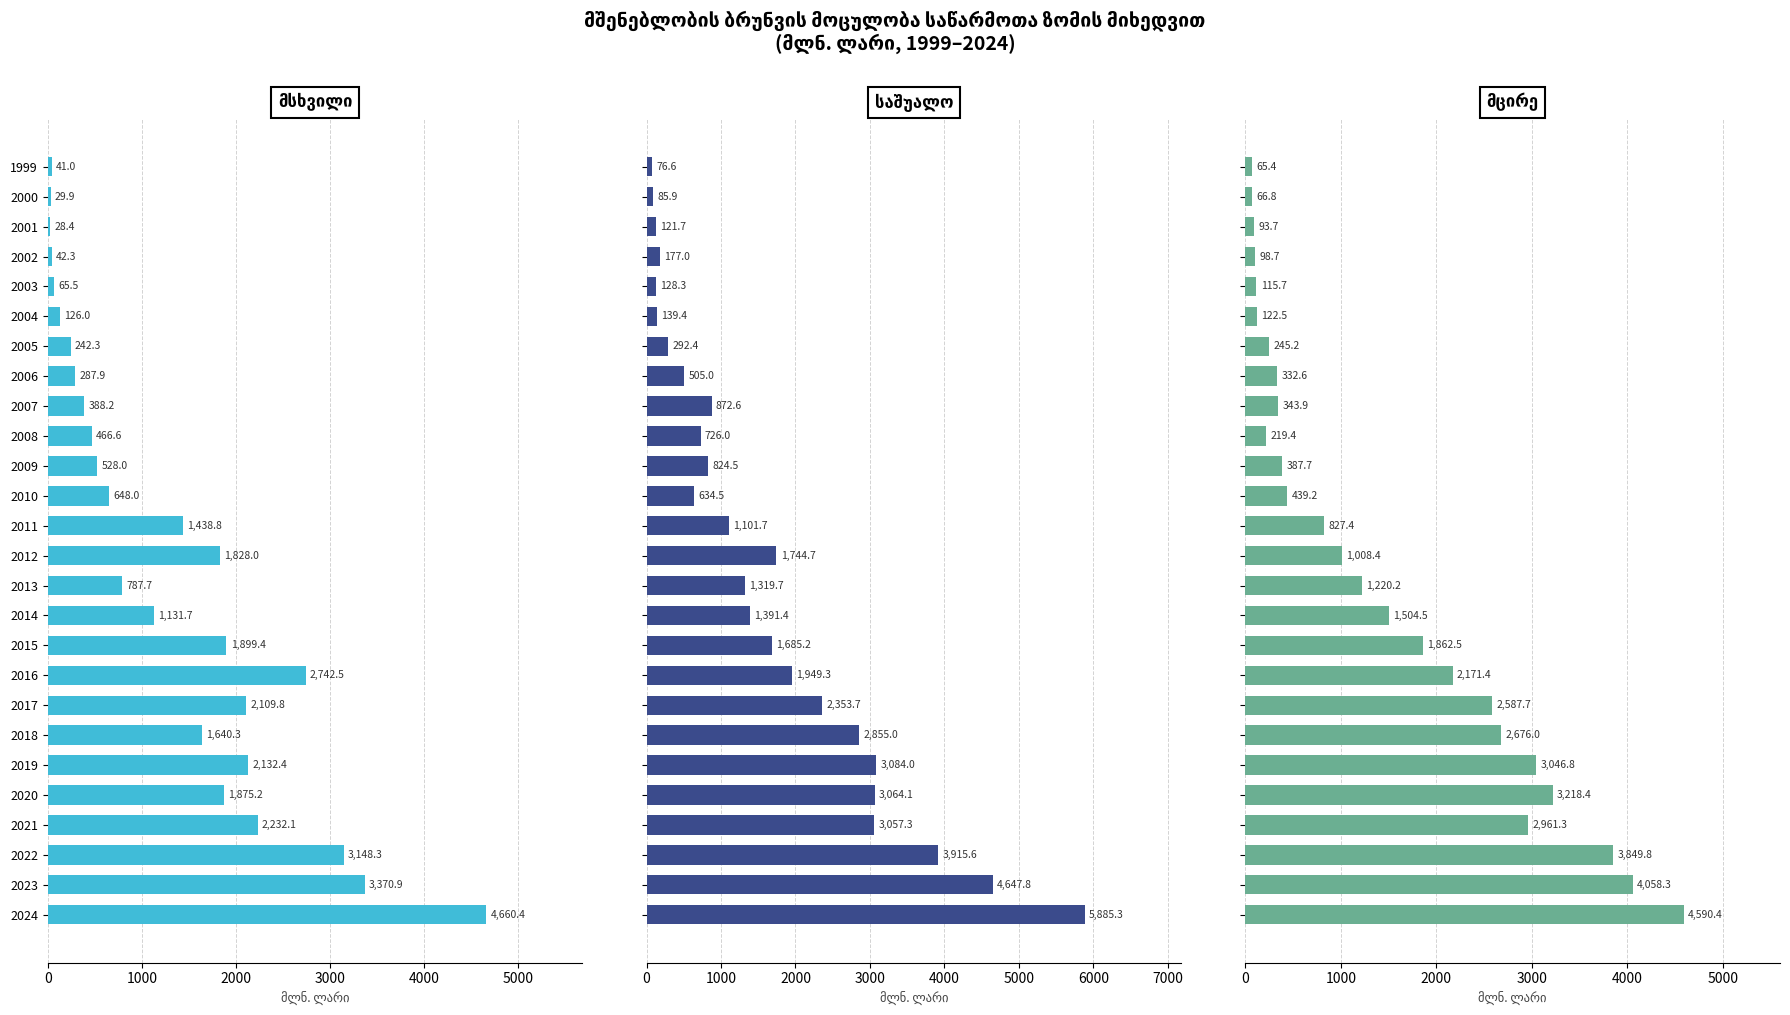

The საშუალო series shows 3915.6 at 2022. True or false?

True